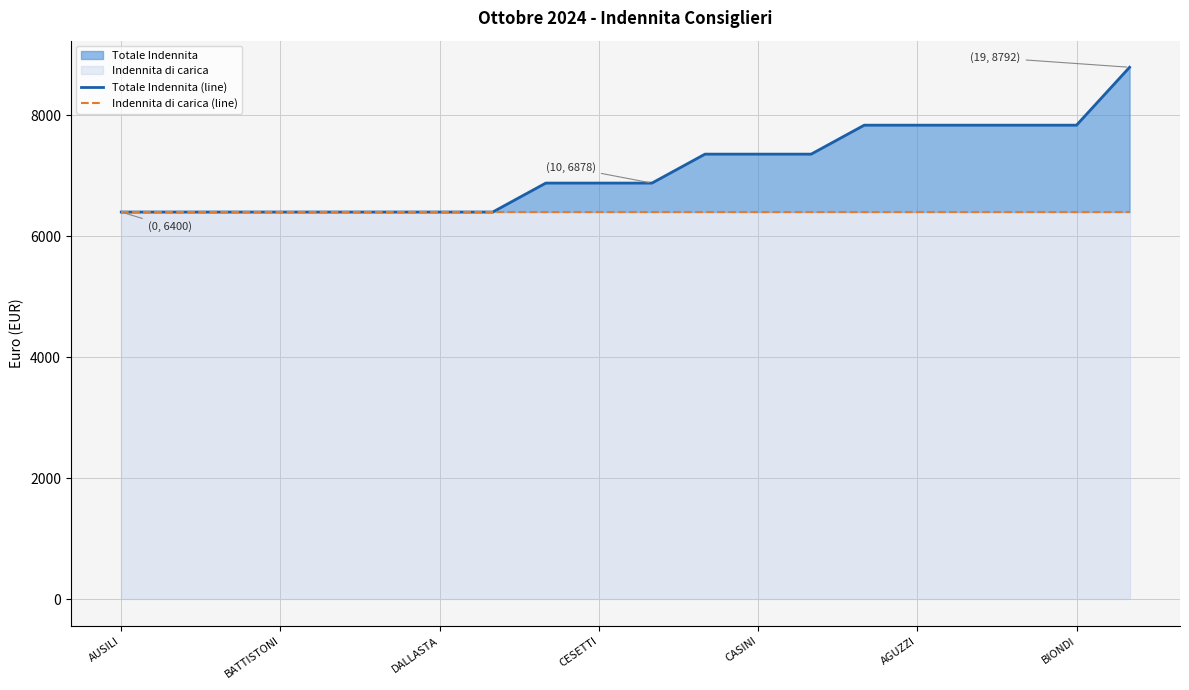

True or false: Indennita di carica (line) has a value of 6400.0 at DALLASTA.

True